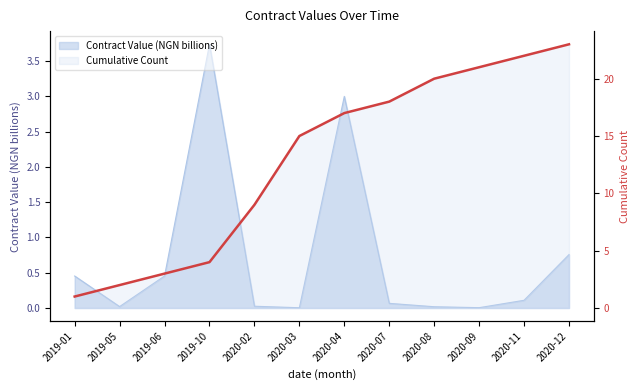

How many data points are above 17?

5